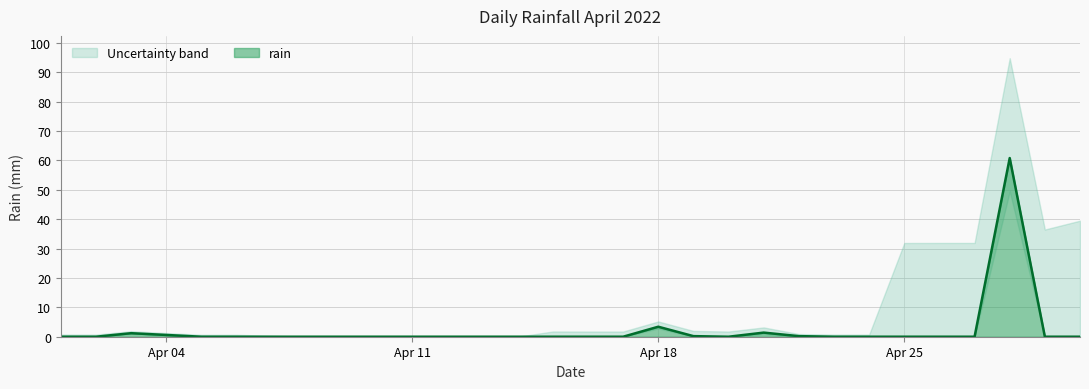

Reading left to right, transcribe all the data shown in this chart.

0.0	0.0	1.2	0.6	0.0	0.0	0.0	0.0	0.0	0.0	0.0	0.0	0.0	0.0	0.0	0.0	0.0	3.4	0.2	0.0	1.4	0.2	0.0	0.0	0.0	0.0	0.0	60.8	0.0	0.0